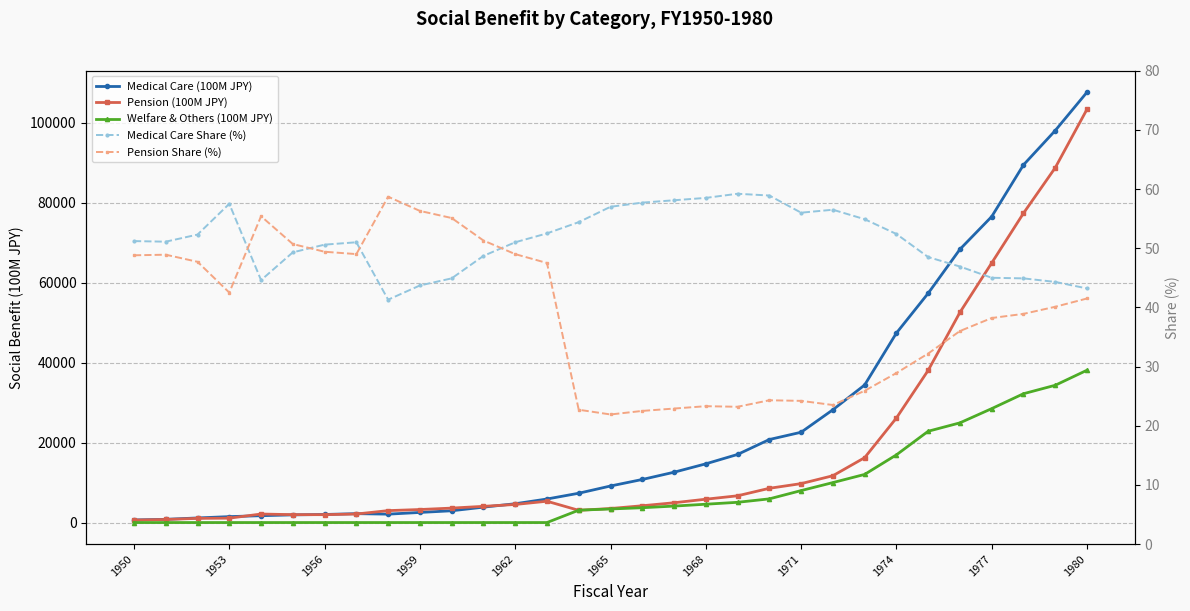

Count the number of categories in the chart.

31